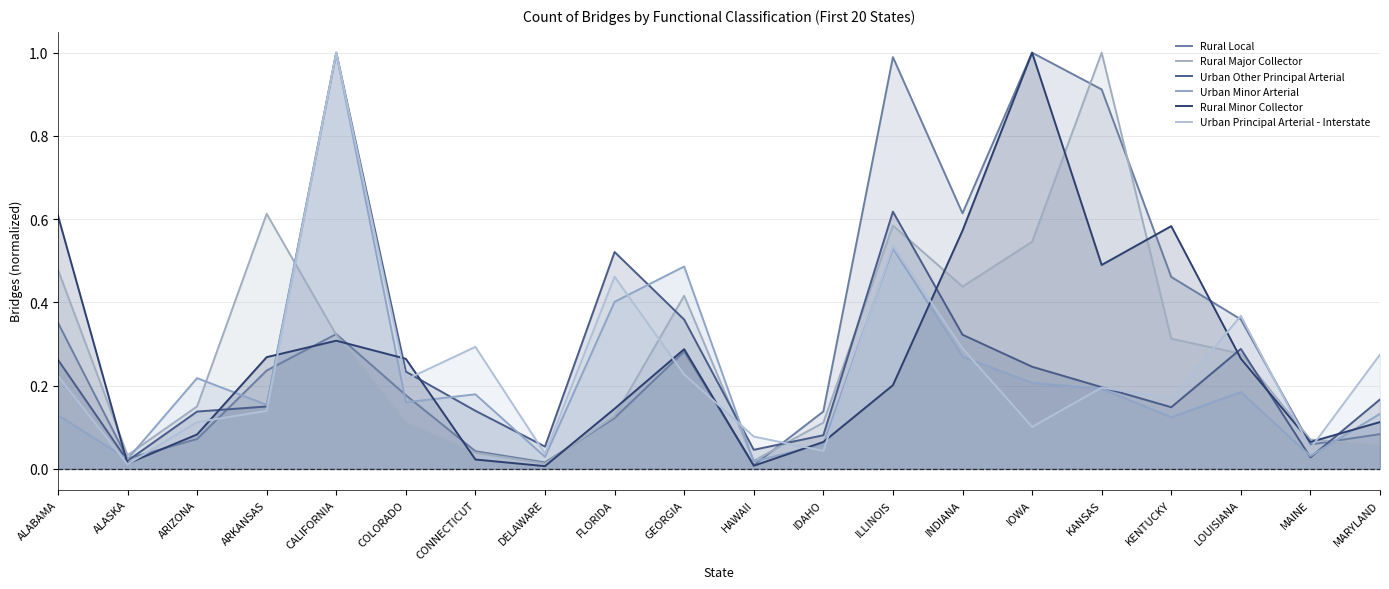

True or false: Urban Other Principal Arterial has a value of 0.6 at ILLINOIS.

True